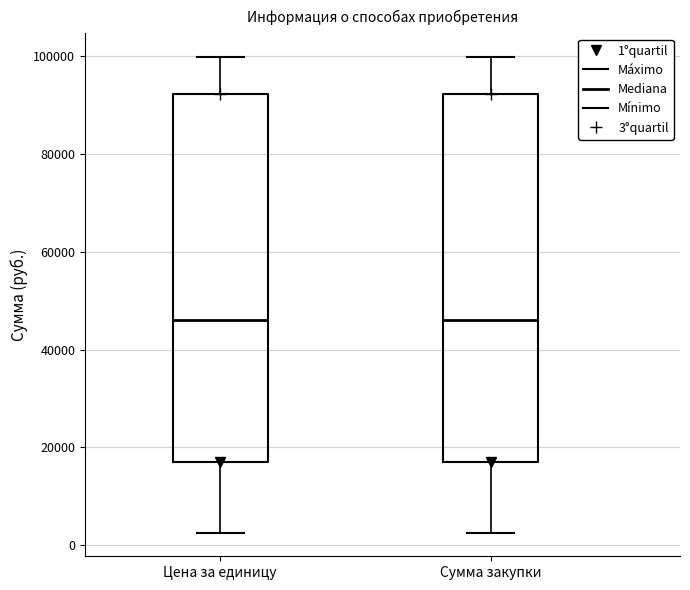

Where does the upper whisker of the box for Цена за единицу end on the y-axis? The values are not printed on the chart, so give them approximately, as read against the axis.

100000